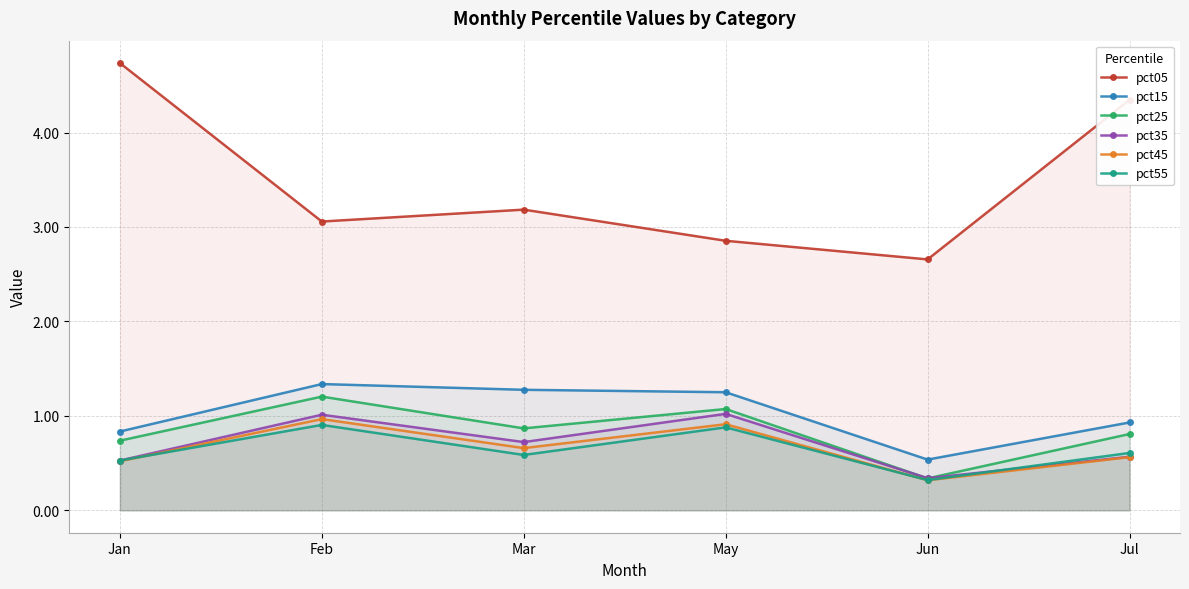

Which has a higher value, Jul or Feb?

Jul